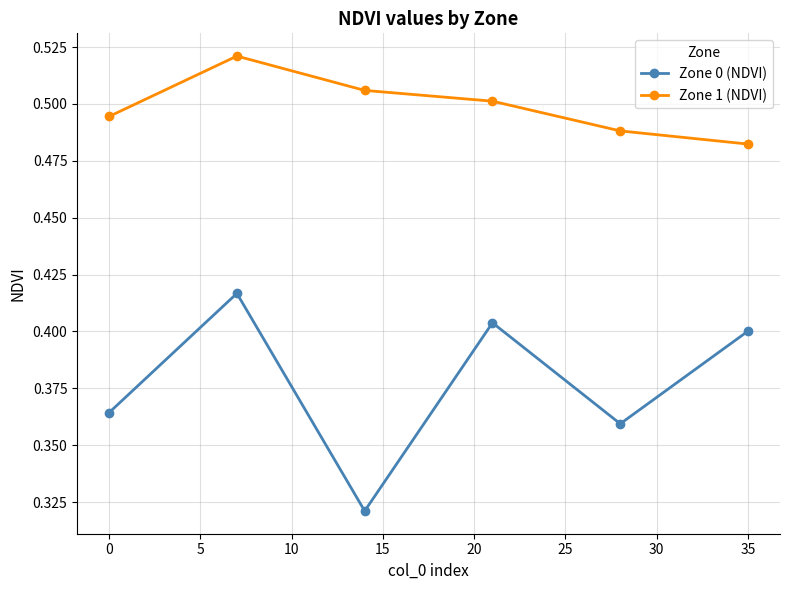

Rank the series by their maximum value, from lowest to highest.

Zone 0 (NDVI), Zone 1 (NDVI)